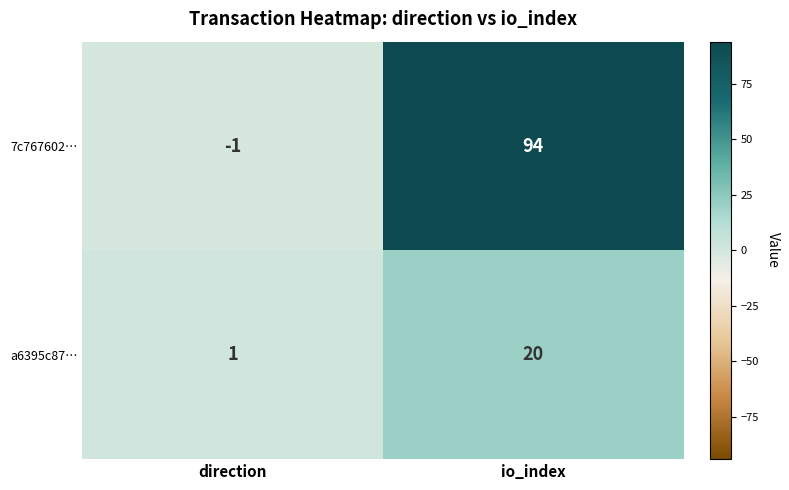

Between direction and io_index, which series saw the biggest shift?

7c767602…